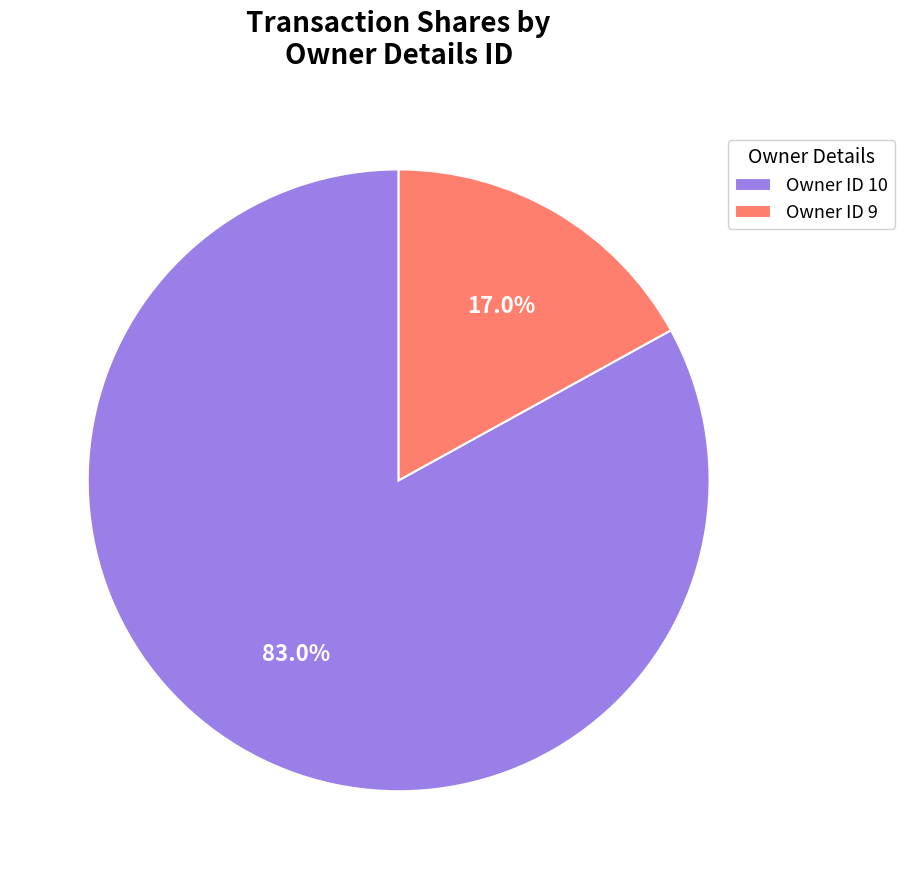

Between Owner ID 10 and Owner ID 9, which is larger?

Owner ID 10